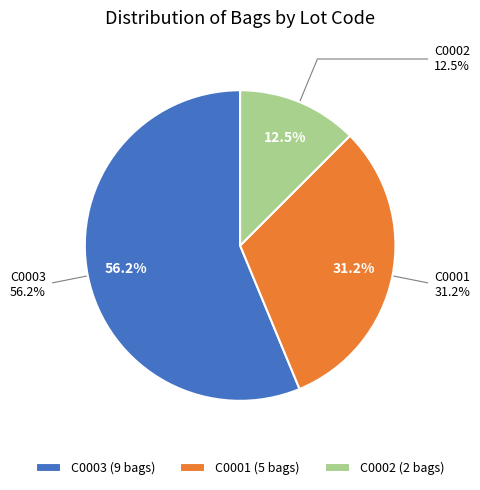

To the nearest percent, what is the average slice percentage?

33%